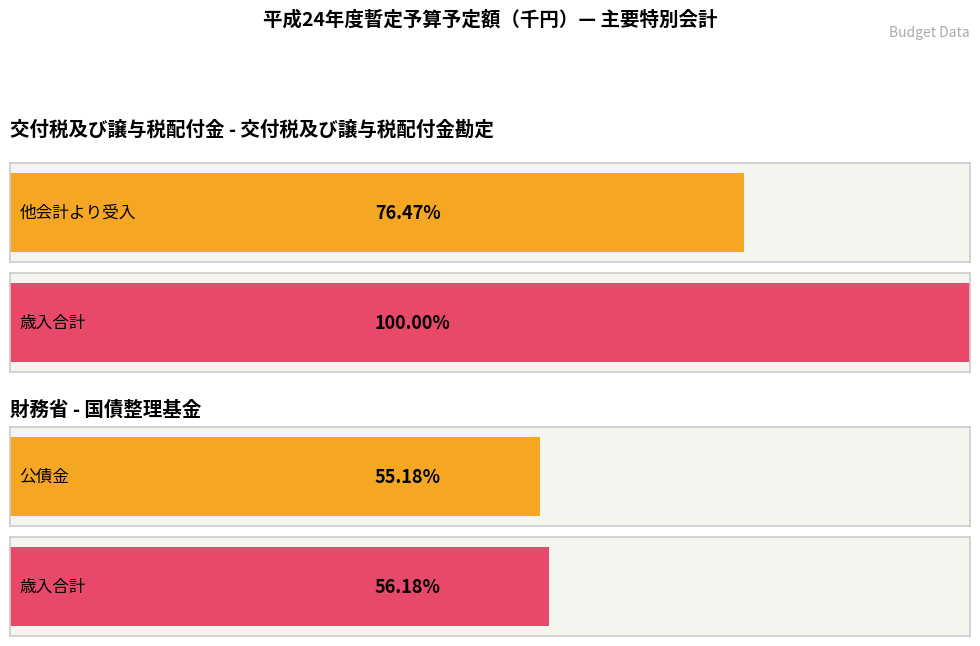

What is the difference between the highest and lowest values at 交付税及び譲与税配付金勘定?

3187705894